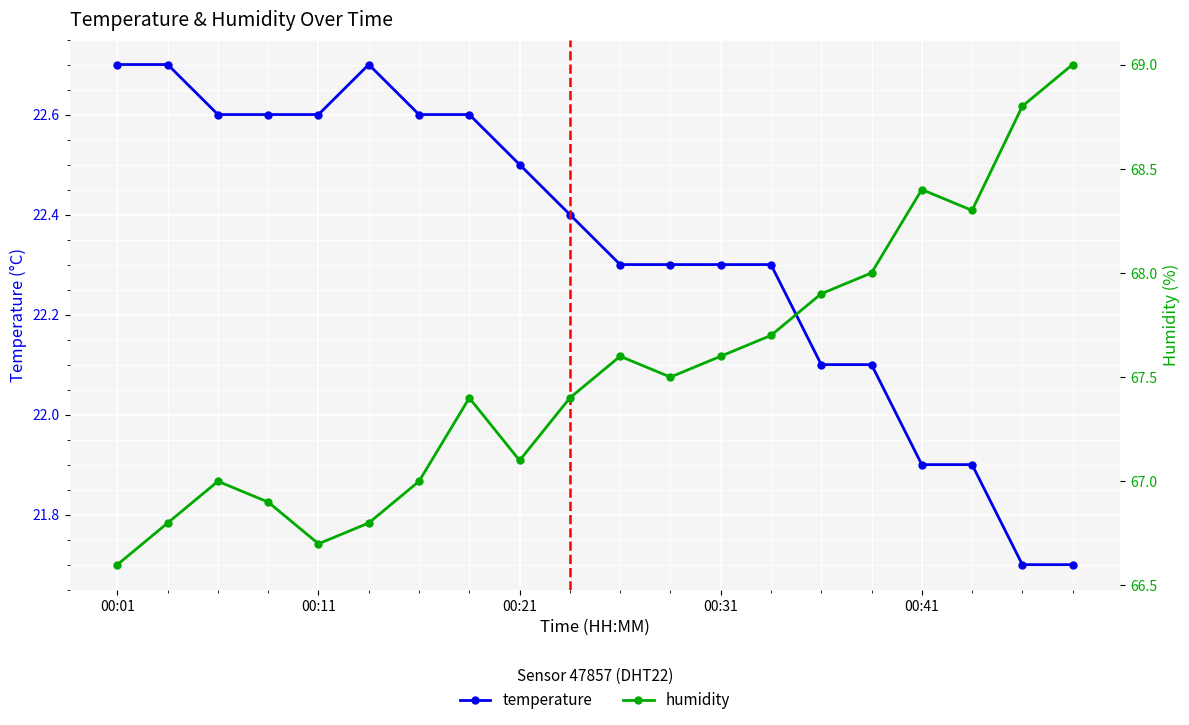

Is this an area chart (filled region under the line)?

No